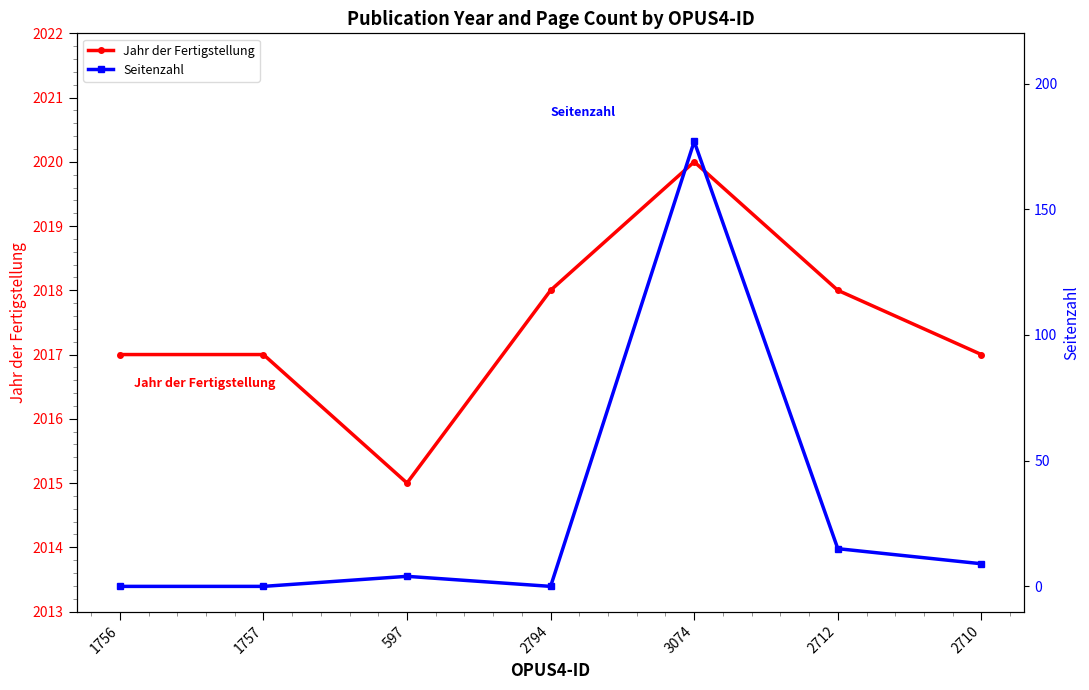

What is the highest value of the Jahr der Fertigstellung series?

2020